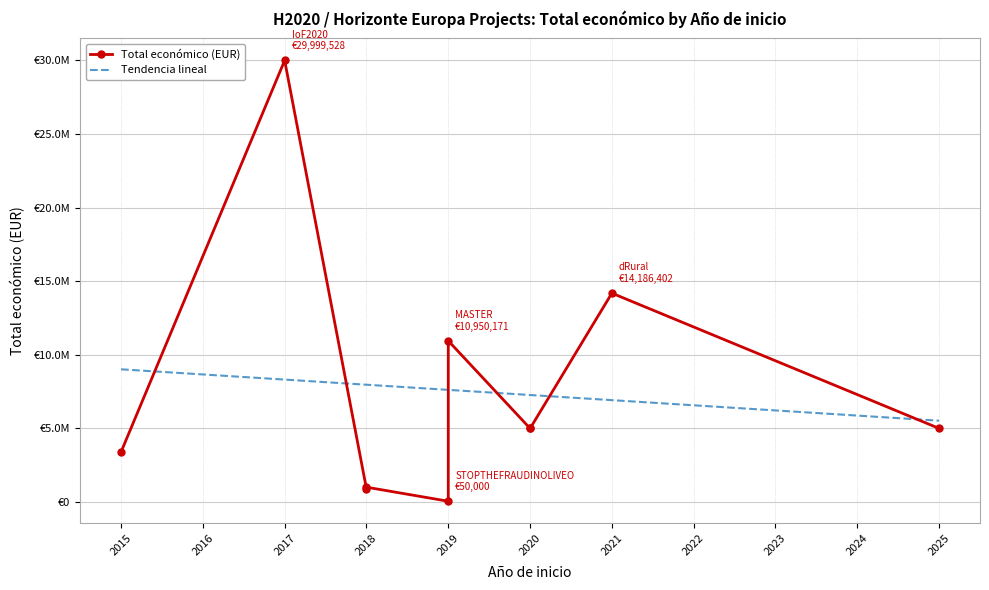

How many interior local valleys (lower than both neighbors) does the data have?

2